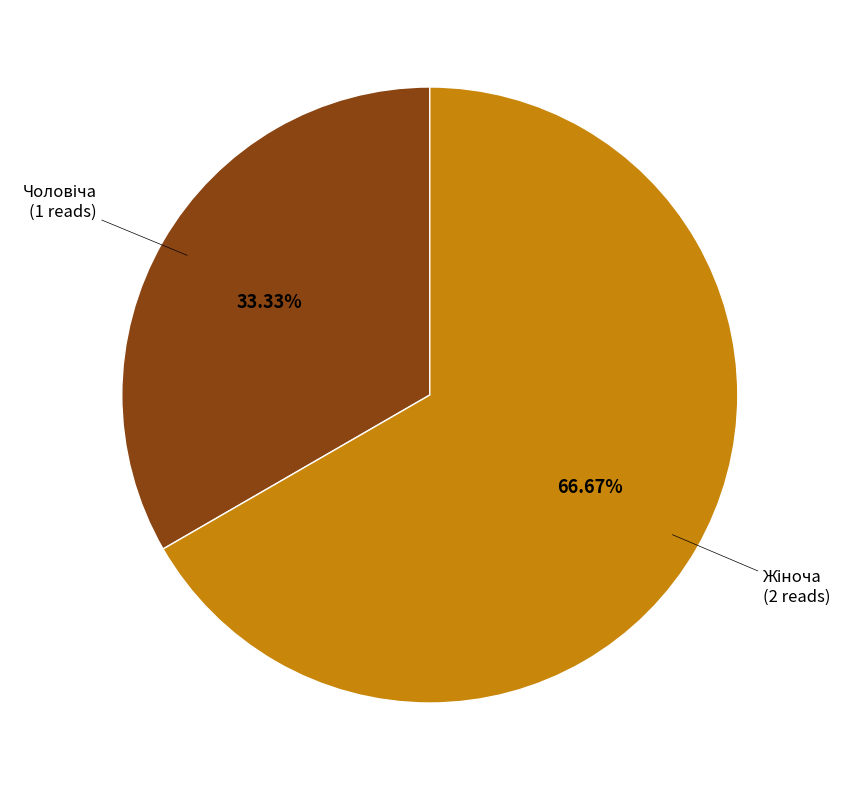

Does any single category account for the majority?

Yes